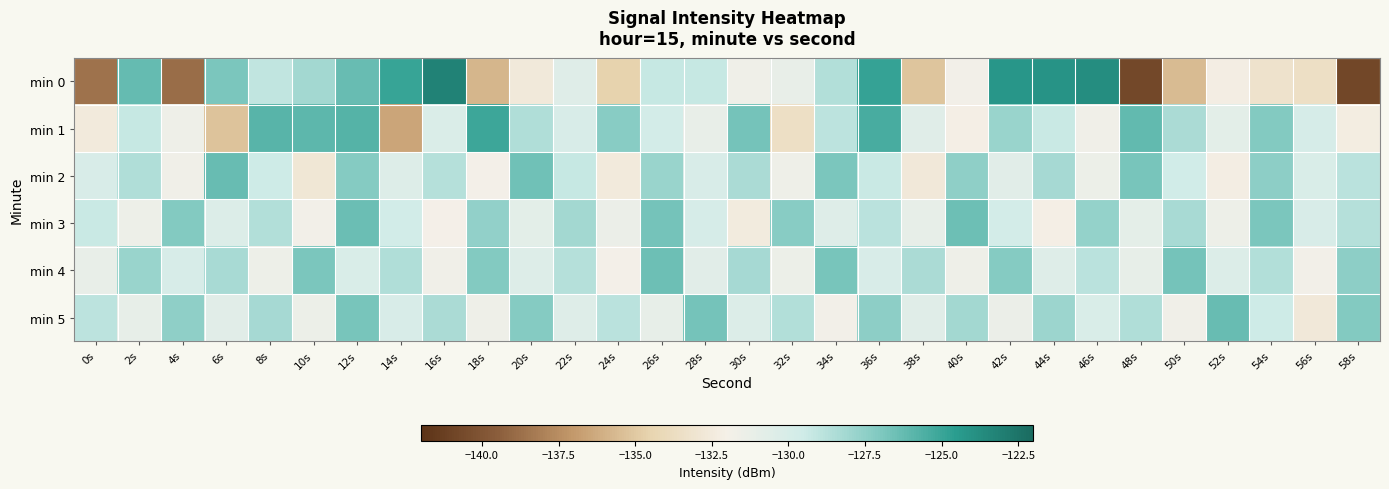

Reading left to right, list all the values displayed in this chart.

min 0: 0s=-138.6	2s=-126.3	4s=-138.8	6s=-126.9	8s=-129.1	10s=-128.1	12s=-126.3	14s=-124.9	16s=-123.2	18s=-135.8	20s=-132.6	22s=-130.5	24s=-134.5	26s=-129.2	28s=-129.3	30s=-131.6	32s=-131.2	34s=-128.6	36s=-124.9	38s=-135.1	40s=-131.8	42s=-124.2	44s=-124.1	46s=-123.7	48s=-140.7	50s=-135.6	52s=-132.2	54s=-133.2	56s=-133.5	58s=-140.8
min 1: 0s=-132.5	2s=-129.2	4s=-131.5	6s=-135.2	8s=-125.9	10s=-126.0	12s=-125.8	14s=-136.5	16s=-130.3	18s=-125.1	20s=-128.5	22s=-130.1	24s=-127.3	26s=-129.8	28s=-131.2	30s=-126.7	32s=-133.5	34s=-128.9	36s=-125.4	38s=-130.6	40s=-132.1	42s=-127.8	44s=-129.3	46s=-131.7	48s=-126.2	50s=-128.4	52s=-130.8	54s=-127.1	56s=-129.9	58s=-132.3
min 2: 0s=-130.1	2s=-128.5	4s=-131.7	6s=-126.3	8s=-129.5	10s=-132.8	12s=-127.2	14s=-130.4	16s=-128.7	18s=-131.9	20s=-126.6	22s=-129.2	24s=-132.5	26s=-127.8	28s=-130.1	30s=-128.4	32s=-131.6	34s=-126.9	36s=-129.3	38s=-132.7	40s=-127.5	42s=-130.7	44s=-128.2	46s=-131.4	48s=-126.8	50s=-129.6	52s=-132.2	54s=-127.4	56s=-130.2	58s=-128.8
min 3: 0s=-129.3	2s=-131.5	4s=-127.1	6s=-130.3	8s=-128.6	10s=-131.8	12s=-126.4	14s=-129.7	16s=-132.0	18s=-127.6	20s=-130.8	22s=-128.1	24s=-131.3	26s=-126.7	28s=-129.9	30s=-132.4	32s=-127.3	34s=-130.5	36s=-128.8	38s=-131.1	40s=-126.5	42s=-129.8	44s=-132.1	46s=-127.7	48s=-130.9	50s=-128.3	52s=-131.5	54s=-126.9	56s=-130.1	58s=-128.7
min 4: 0s=-131.2	2s=-127.8	4s=-130.0	6s=-128.3	8s=-131.5	10s=-126.9	12s=-130.2	14s=-128.5	16s=-131.7	18s=-127.1	20s=-130.4	22s=-128.7	24s=-131.9	26s=-126.5	28s=-130.7	30s=-128.2	32s=-131.4	34s=-126.8	36s=-130.1	38s=-128.4	40s=-131.6	42s=-127.2	44s=-130.5	46s=-128.8	48s=-131.1	50s=-126.7	52s=-130.3	54s=-128.6	56s=-131.8	58s=-127.4
min 5: 0s=-128.9	2s=-131.1	4s=-127.5	6s=-130.7	8s=-128.2	10s=-131.4	12s=-126.8	14s=-130.1	16s=-128.4	18s=-131.6	20s=-127.2	22s=-130.5	24s=-128.8	26s=-131.1	28s=-126.7	30s=-130.3	32s=-128.6	34s=-131.8	36s=-127.4	38s=-130.6	40s=-128.1	42s=-131.3	44s=-127.9	46s=-130.2	48s=-128.5	50s=-131.7	52s=-126.3	54s=-129.5	56s=-132.7	58s=-127.1